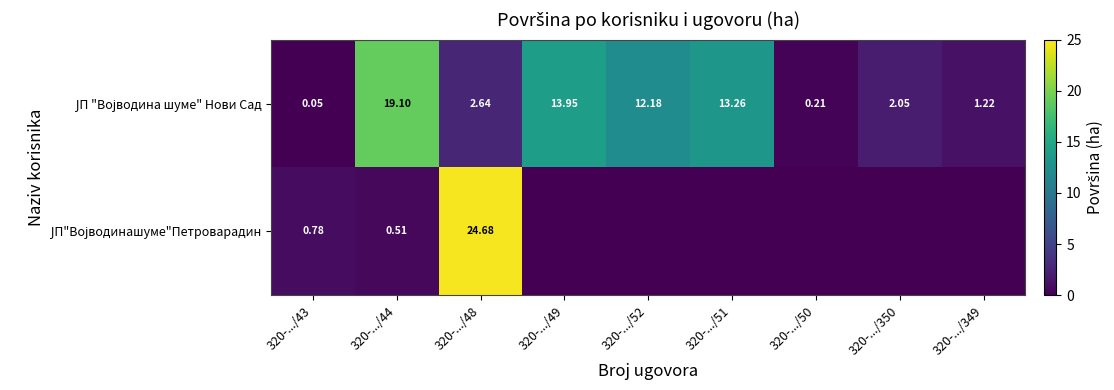

At which label is ЈП"Војводинашуме"Петроварадин closest to 12?

320-.../43